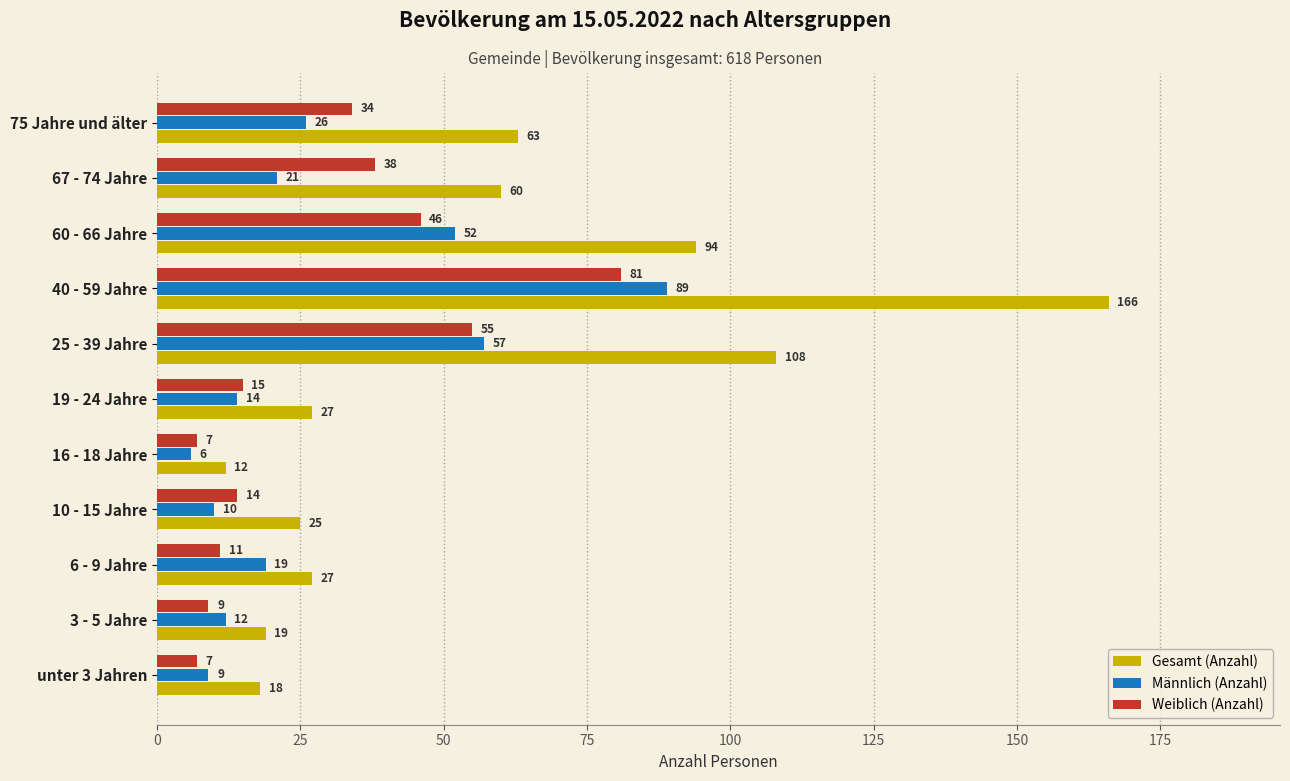

True or false: Gesamt (Anzahl) has a value of 18 at unter 3 Jahren.

True